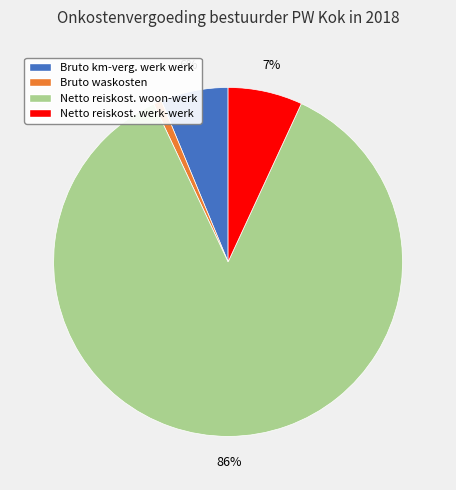

To the nearest percent, what is the difference between the largest and smallest slice percentages?

85%